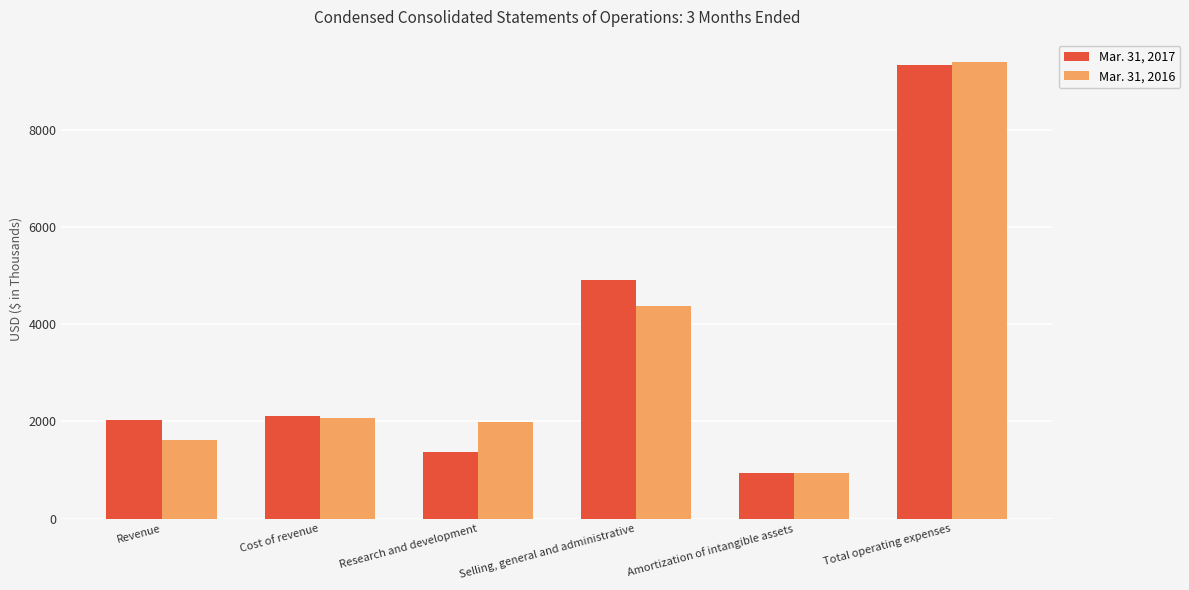

Which category has the highest value in the Mar. 31, 2017 series?

Total operating expenses